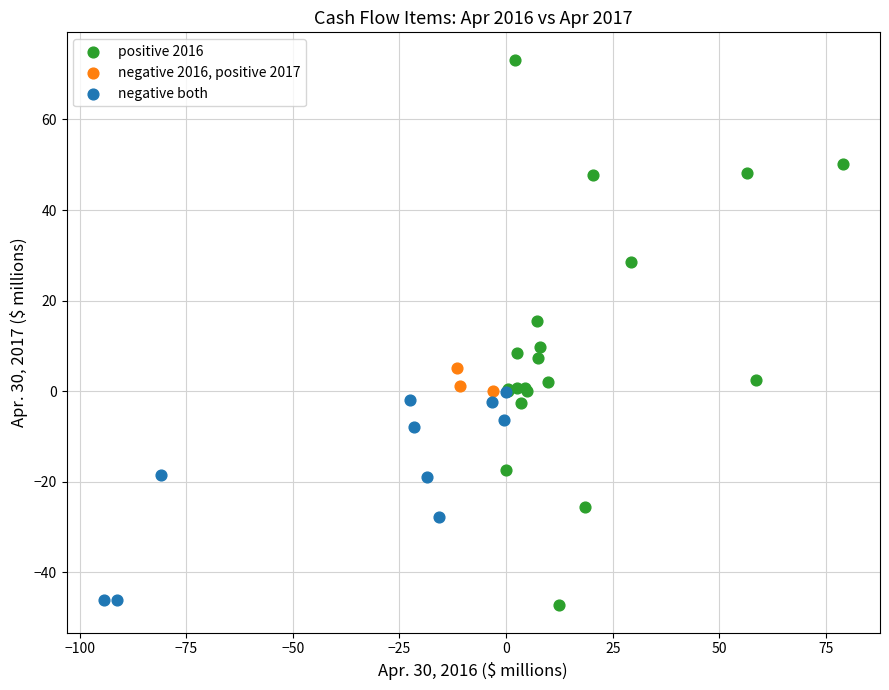

Which series reaches the maximum Y coordinate?

positive 2016